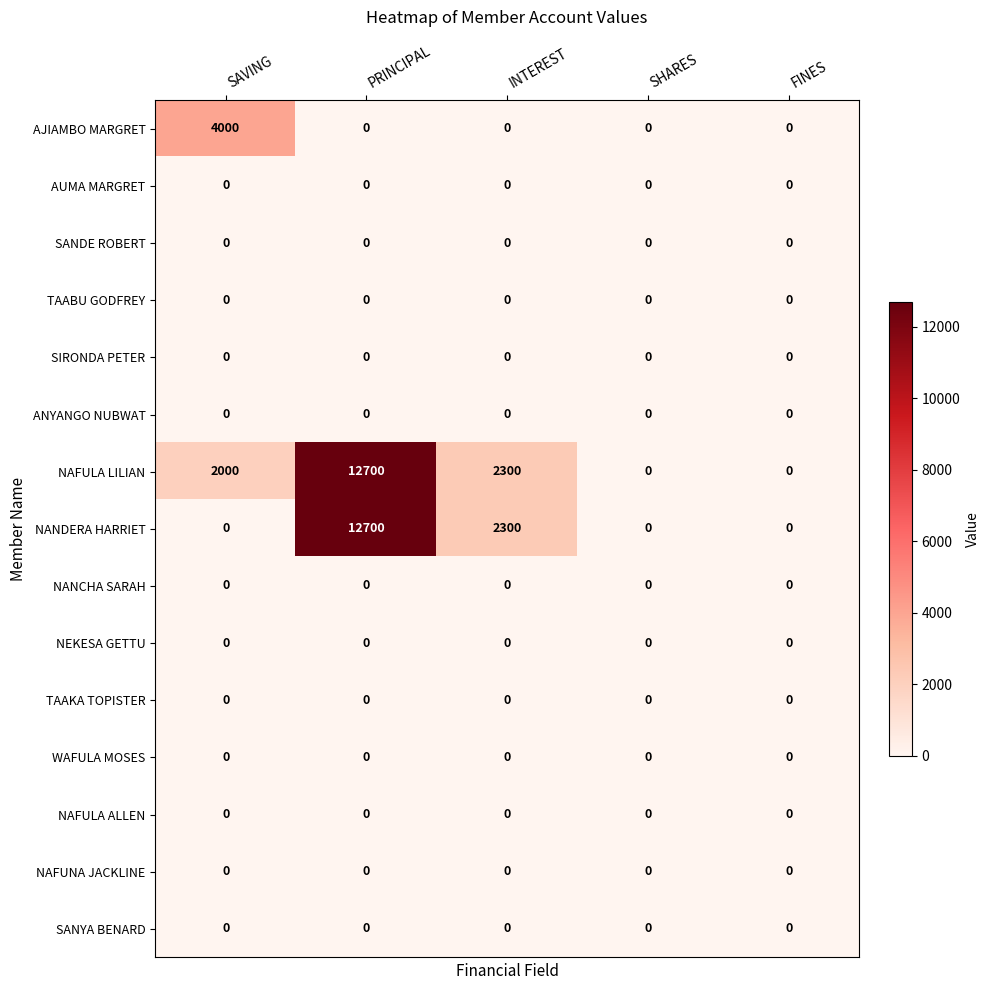

What is the total value across all series at PRINCIPAL?

25400